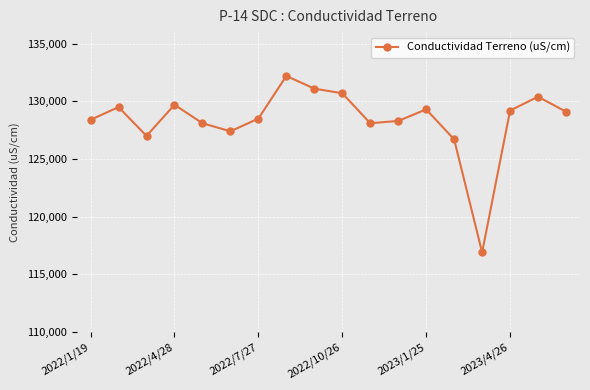

True or false: there are more than 0 points higher than both neighbors.

True